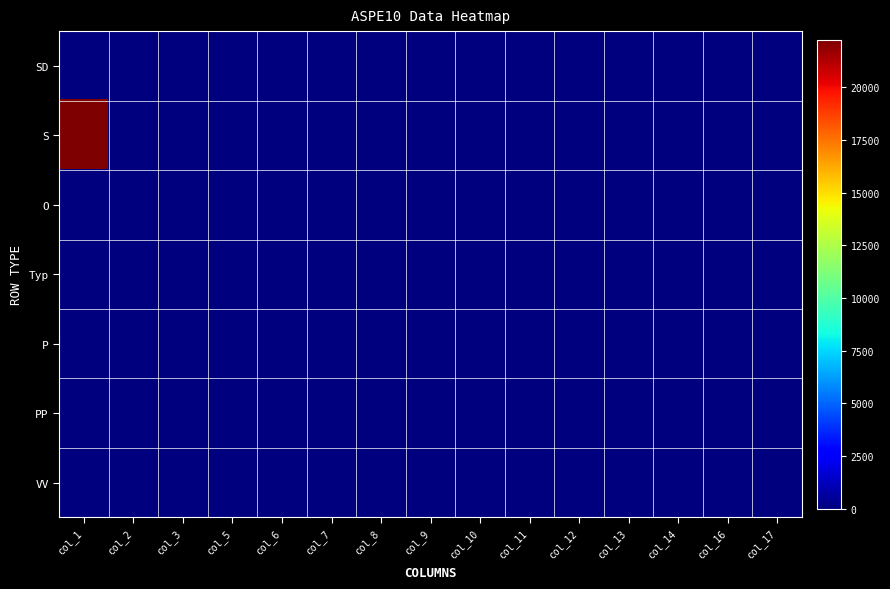

Reading left to right, transcribe all the data shown in this chart.

SD: col_1=0	col_2=0	col_3=0	col_5=0	col_6=0	col_7=0	col_8=0	col_9=0	col_10=0	col_11=0	col_12=0	col_13=0	col_14=0	col_16=0	col_17=0
S: col_1=22255	col_2=0	col_3=0	col_5=0	col_6=0	col_7=0	col_8=0	col_9=0	col_10=0	col_11=0	col_12=0	col_13=0	col_14=0	col_16=0	col_17=0
O: col_1=0	col_2=15	col_3=0	col_5=0	col_6=0	col_7=0	col_8=0	col_9=0	col_10=0	col_11=0	col_12=0	col_13=0	col_14=0	col_16=0	col_17=0
Typ: col_1=0	col_2=0	col_3=21	col_5=0	col_6=0	col_7=0	col_8=1	col_9=2	col_10=3	col_11=4	col_12=5	col_13=6	col_14=9	col_16=10	col_17=0
P: col_1=0	col_2=0	col_3=0	col_5=1	col_6=0	col_7=0	col_8=0	col_9=0	col_10=0	col_11=0	col_12=0	col_13=0	col_14=0	col_16=0	col_17=0
PP: col_1=0	col_2=0	col_3=0	col_5=0	col_6=0	col_7=0	col_8=0	col_9=0	col_10=0	col_11=0	col_12=0	col_13=0	col_14=0	col_16=0	col_17=0
VV: col_1=0	col_2=0	col_3=0	col_5=0	col_6=0	col_7=0	col_8=0	col_9=0	col_10=0	col_11=0	col_12=0	col_13=0	col_14=0	col_16=0	col_17=0